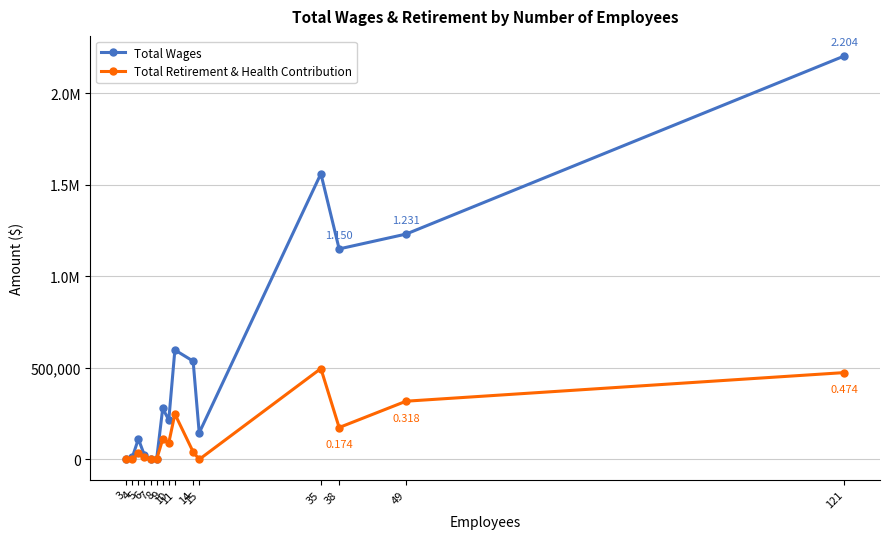

What is the difference between the Total Wages values at 6 and 38?

1128141